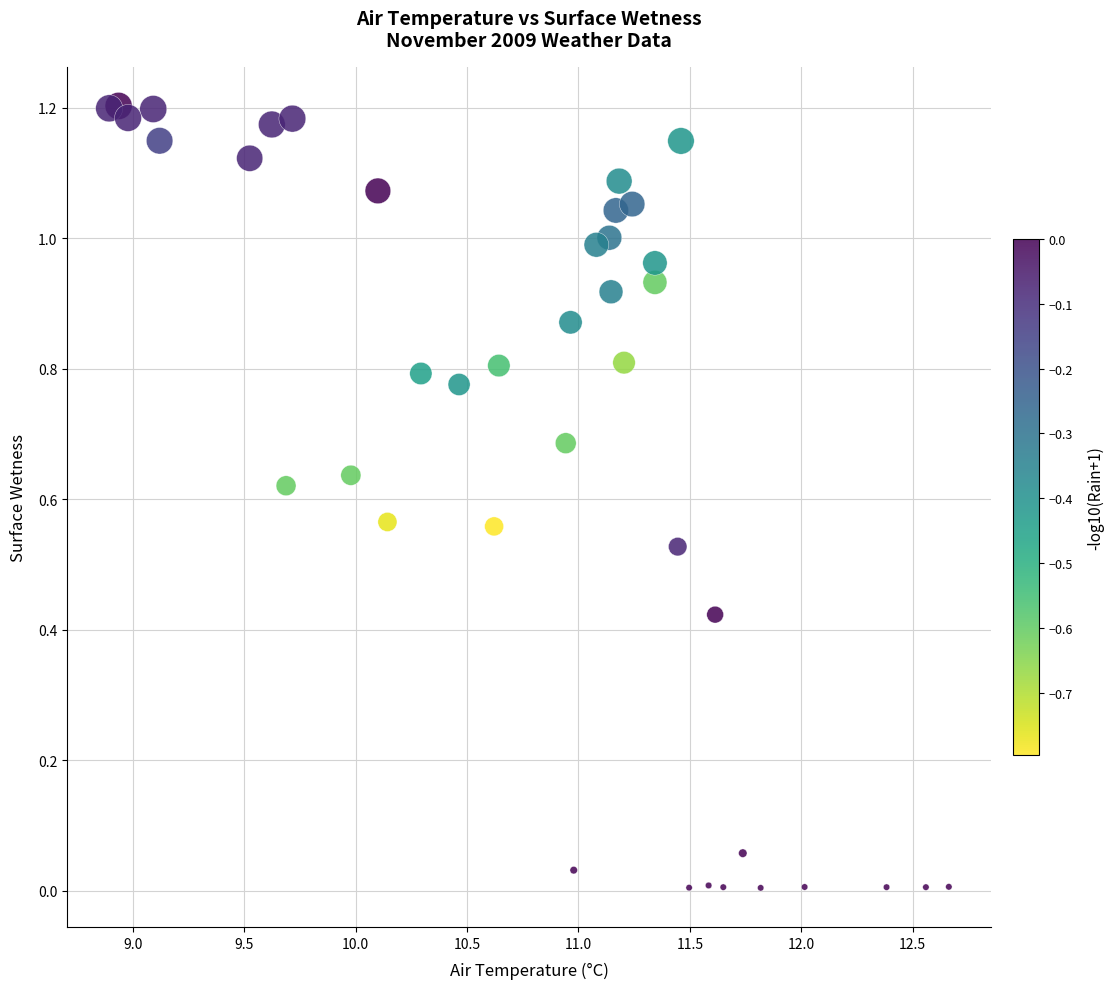

What is the range of X values (max minus min)?

3.8